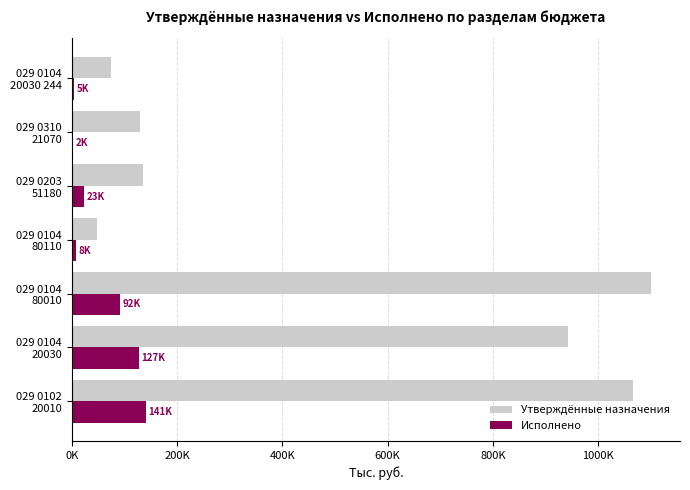

Which series has the largest range (max minus min)?

Утверждённые назначения